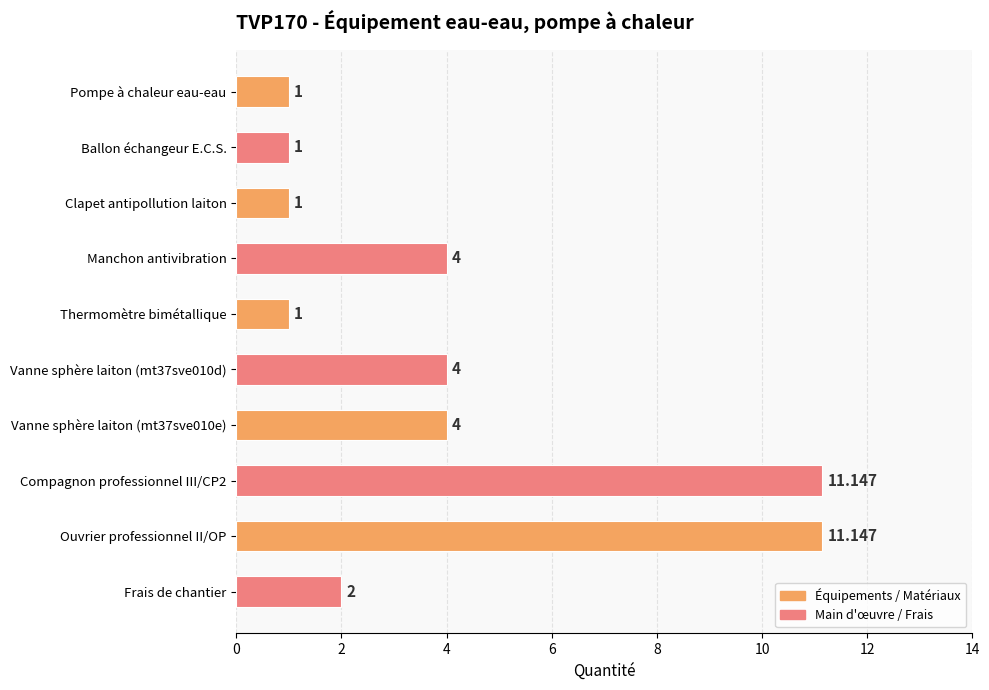

What is the label of the 4th bar from the top?

Manchon antivibration